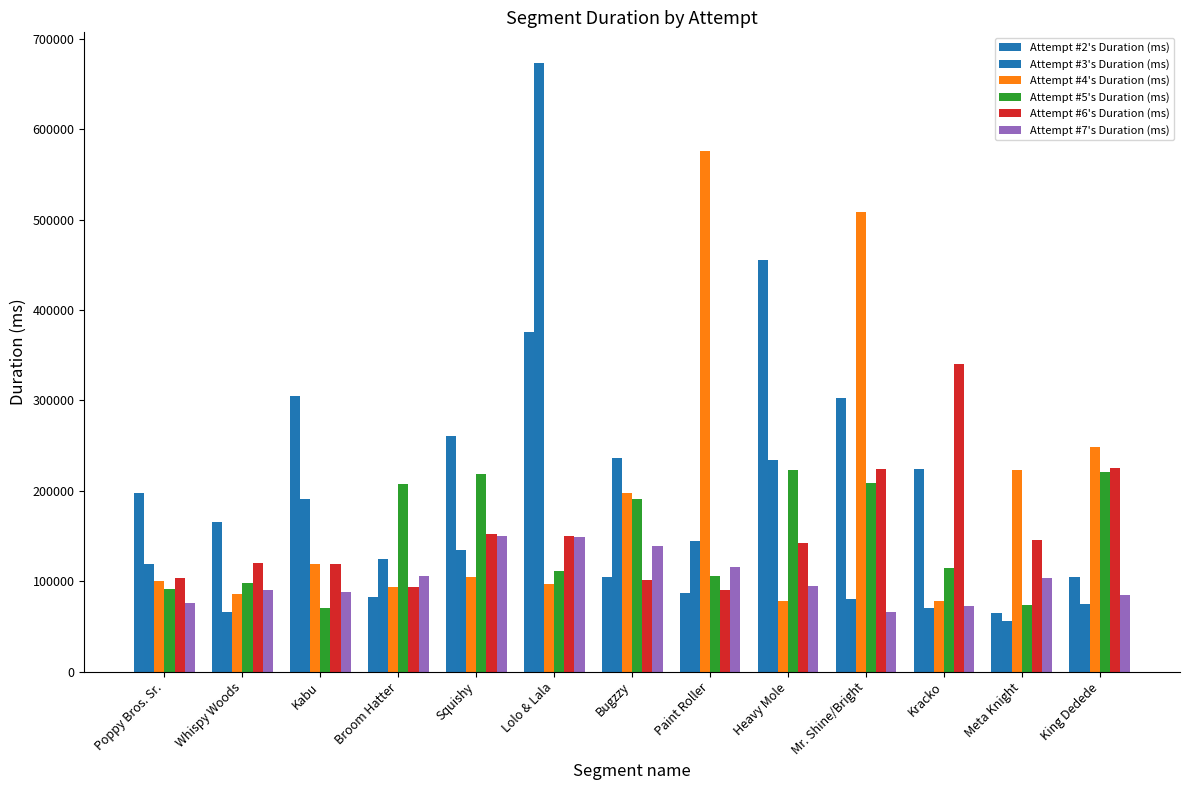

At which category is the sum across all series the highest?

Lolo & Lala